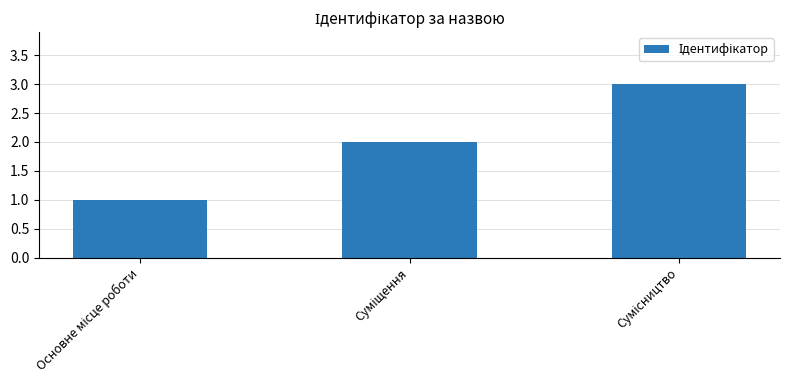

What is the sum of all values?

6